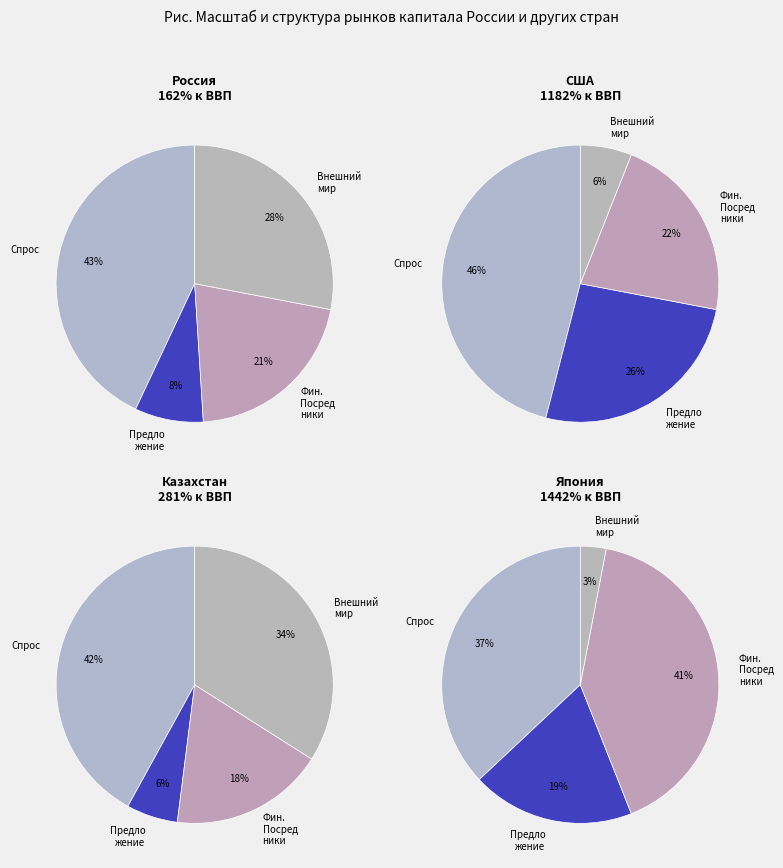

Does any single category account for the majority?

No